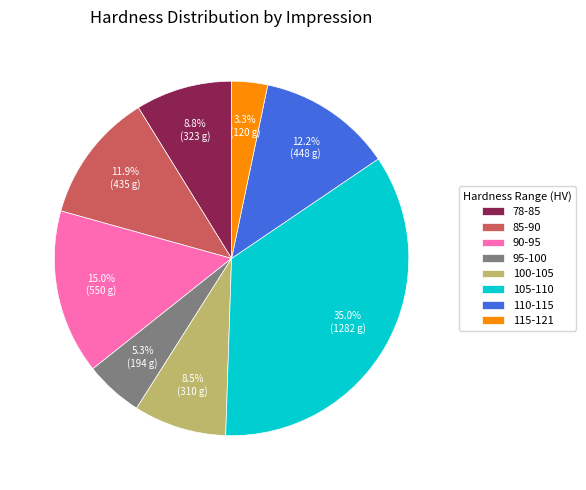

Between 95-100 and 105-110, which is larger?

105-110